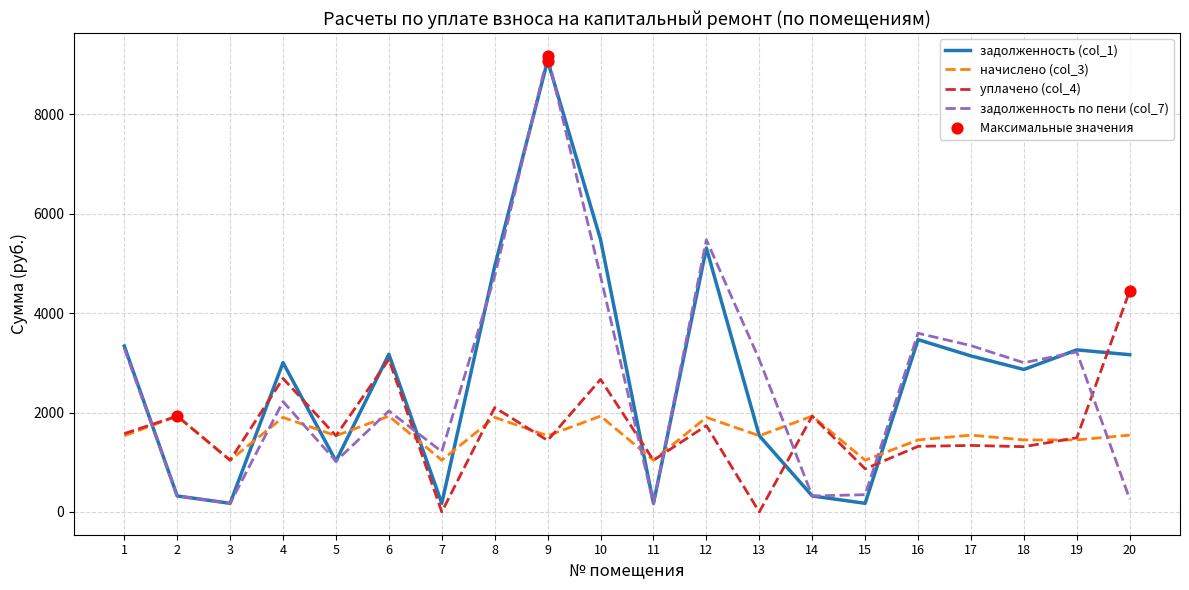

Is the value of задолженность (col_1) at 17 greater than the value of уплачено (col_4) at 20?

No